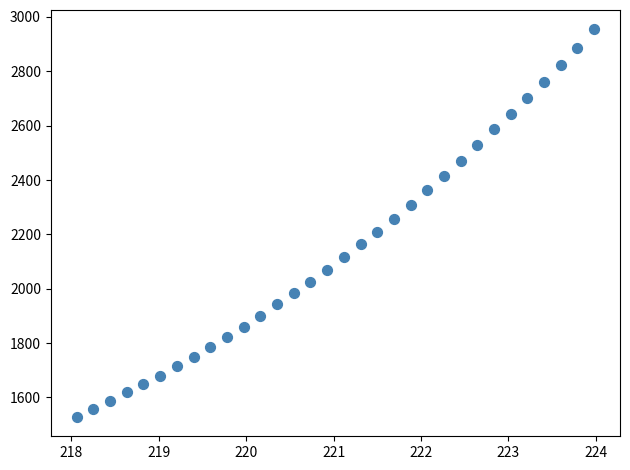

What is the range of X values (max minus min)?

5.9